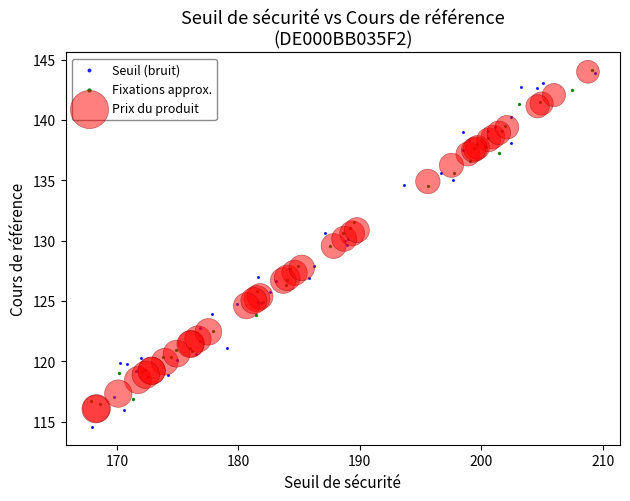

Which series reaches the minimum Y coordinate?

Seuil (bruit)